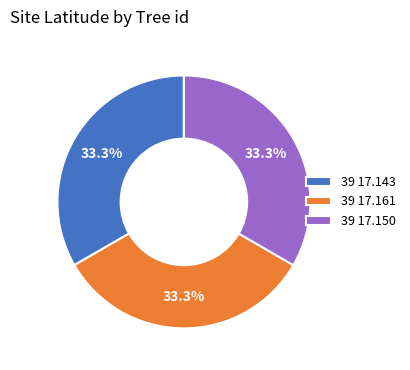

The 39 17.150 slice represents 33% of the pie. True or false?

True